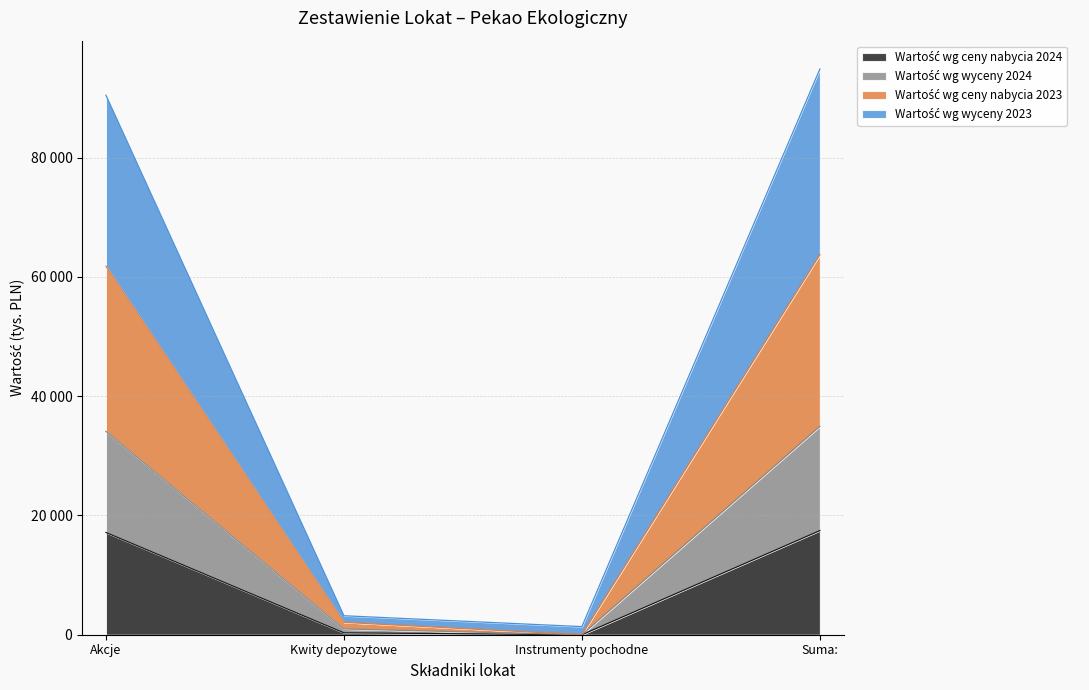

Is it true that Wartość wg wyceny 2024 equals 82425 at Akcje?

False